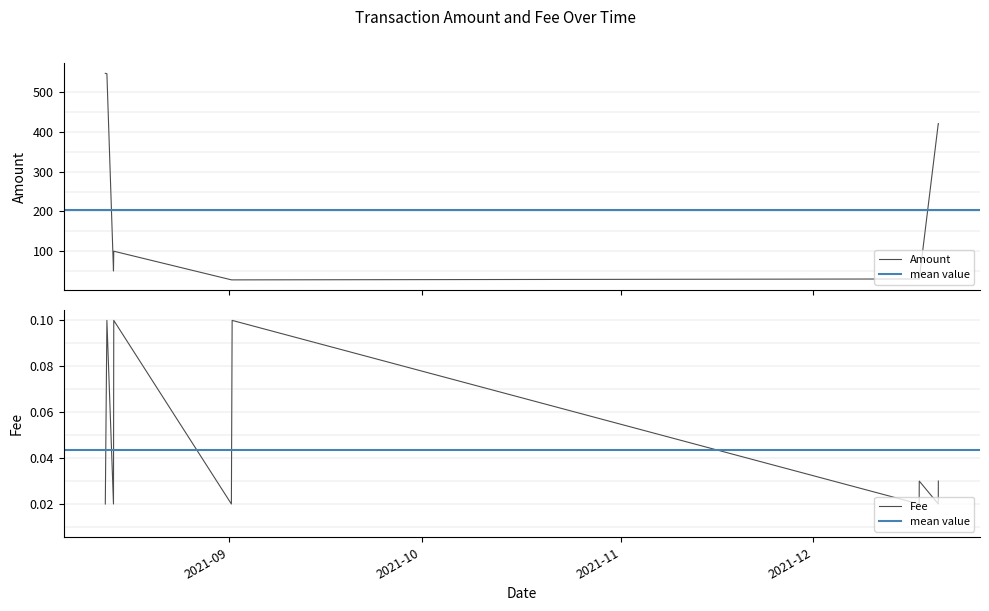

True or false: Fee and Amount cross at least once.

False